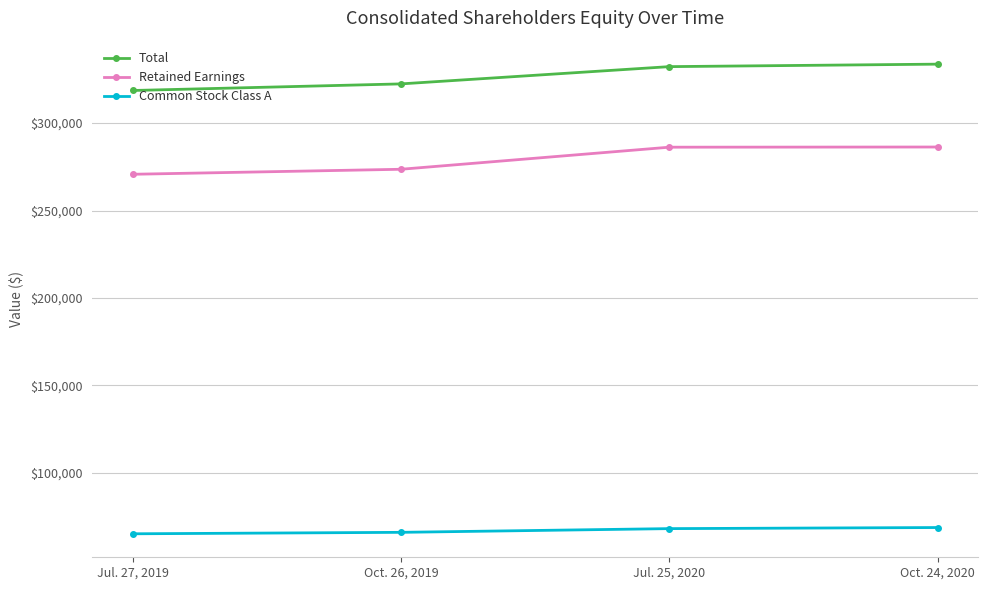

The Common Stock Class A series shows 68695 at Oct. 24, 2020. True or false?

True